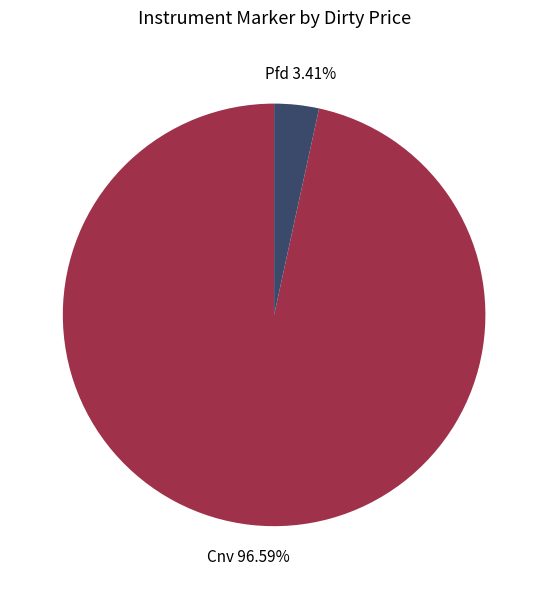

Is there a majority slice in this chart?

Yes